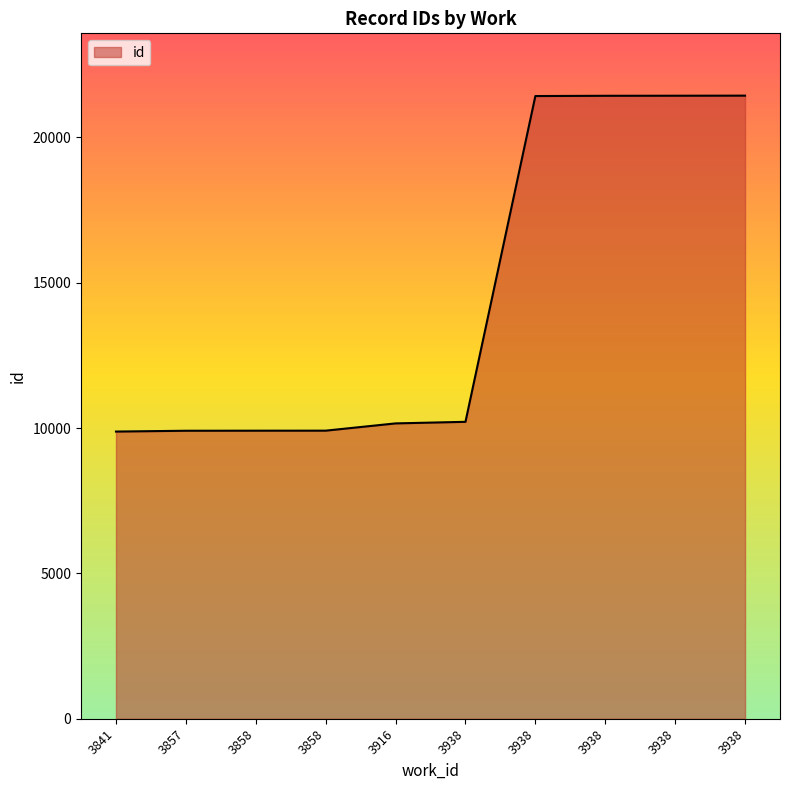

Which label corresponds to the largest value in the chart?

3938